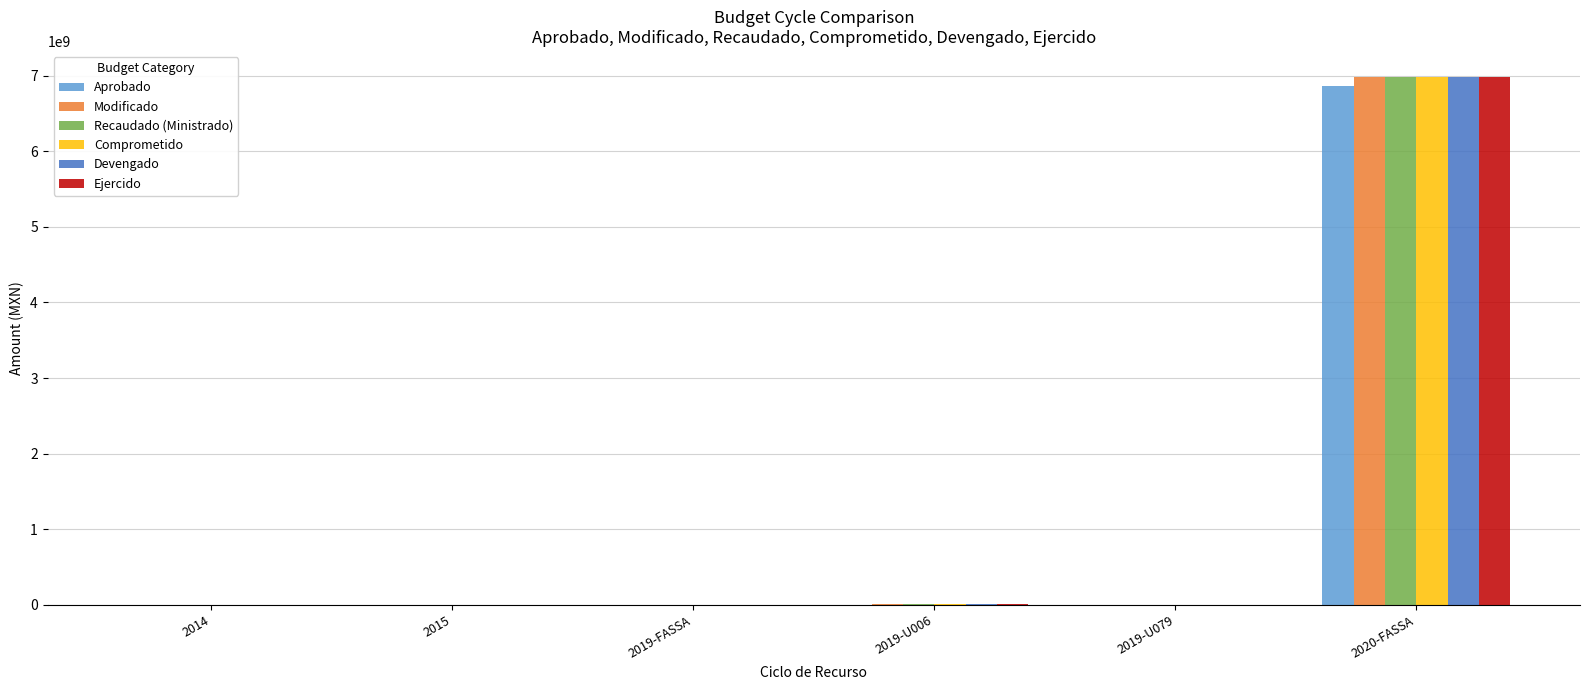

At which category does the chart reach its peak across all series?

2020-FASSA